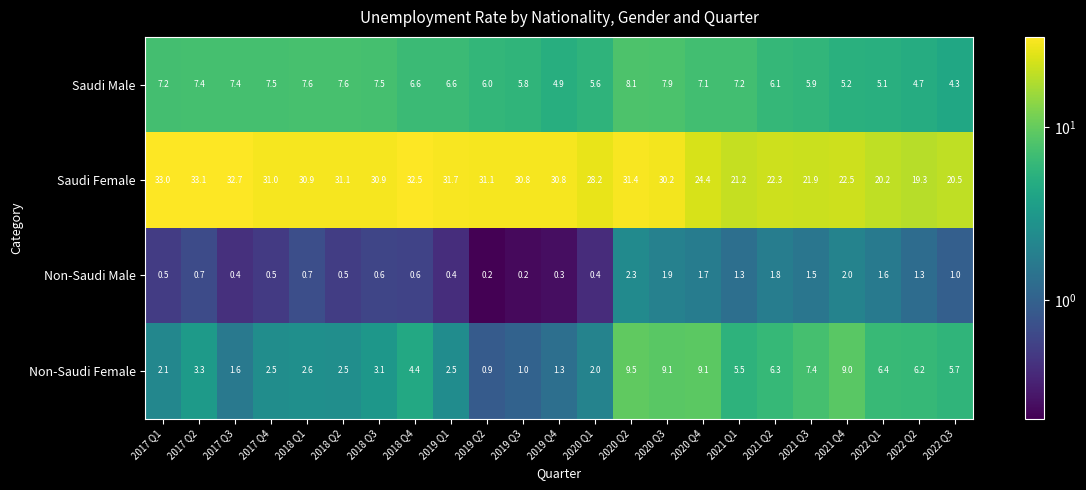

Is it true that Non-Saudi Male equals 1.0 at 2018 Q1?

False